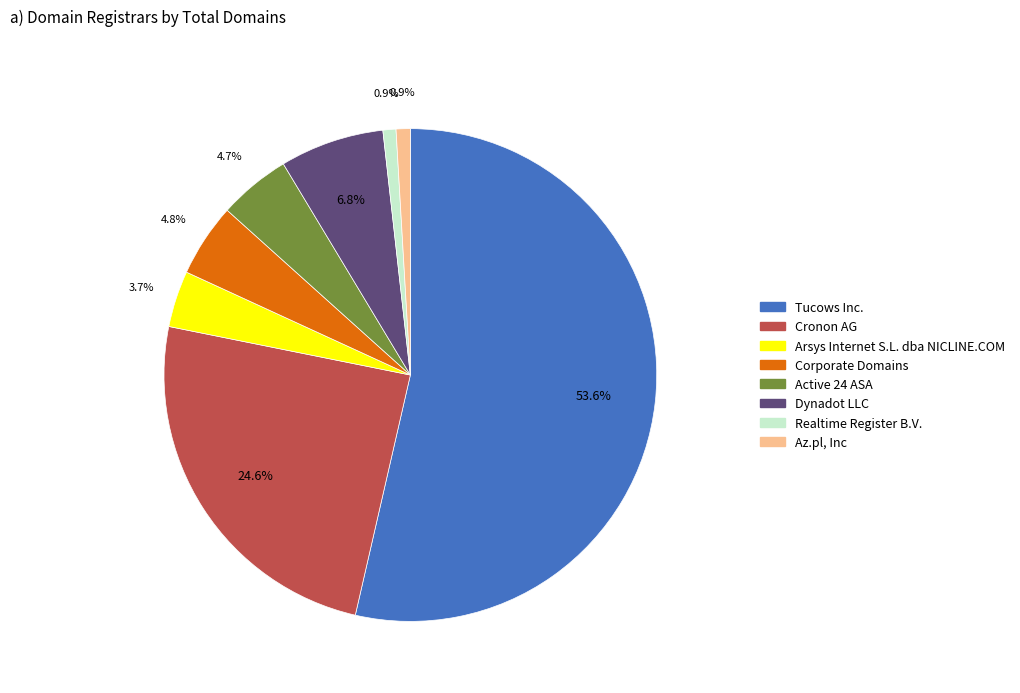

Which slice is the largest?

Tucows Inc.